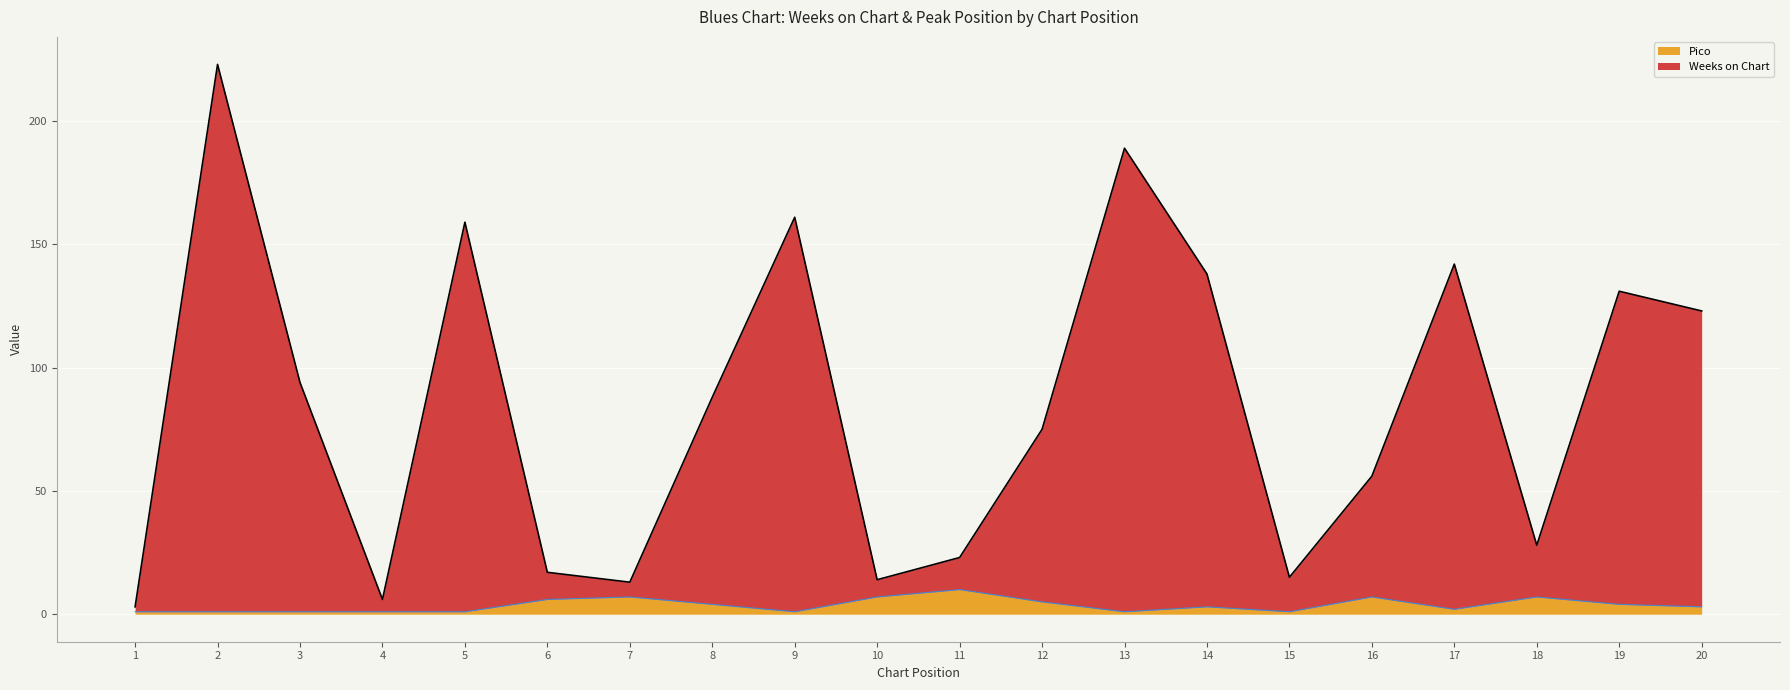

In Weeks on Chart, how many points are higher than both neighbors (excluding endpoints)?

6